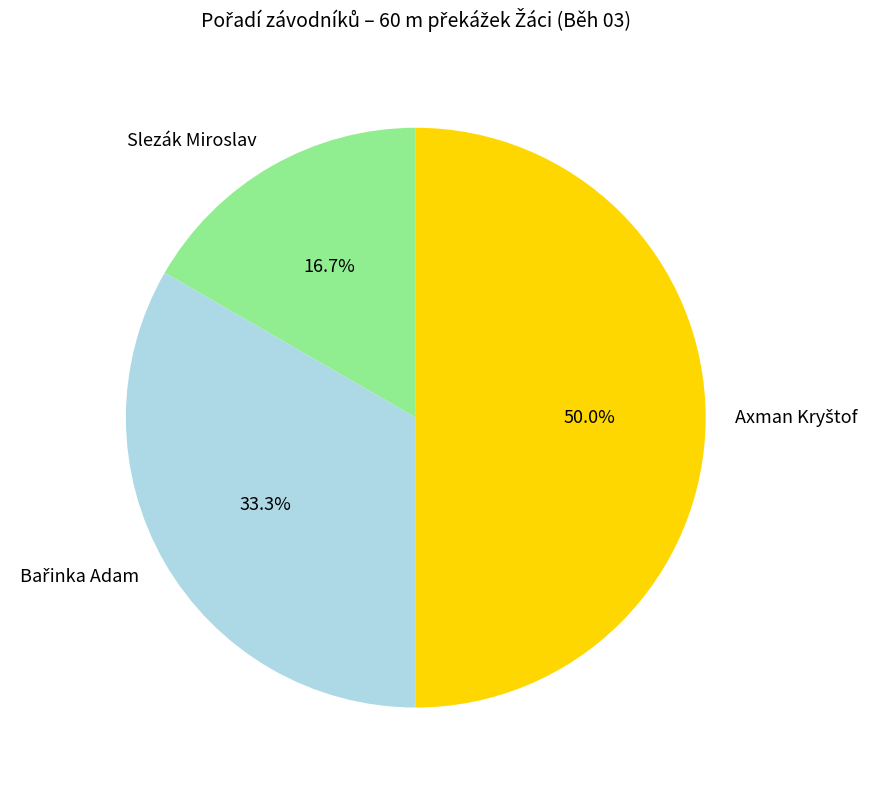

Is it true that Slezák Miroslav is 17% of the pie?

True